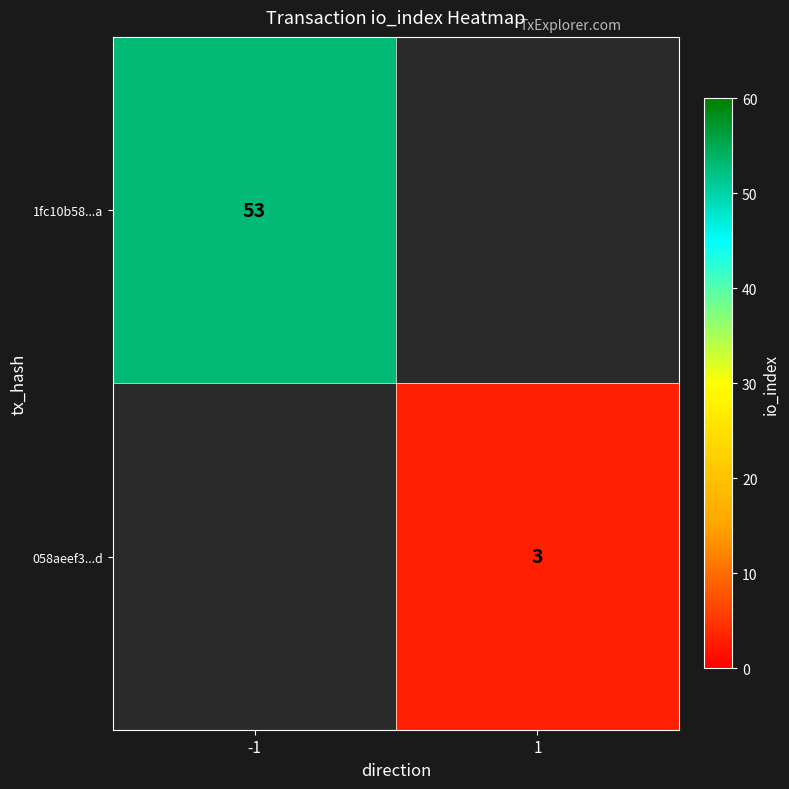

Which label corresponds to the smallest value in the chart?

1